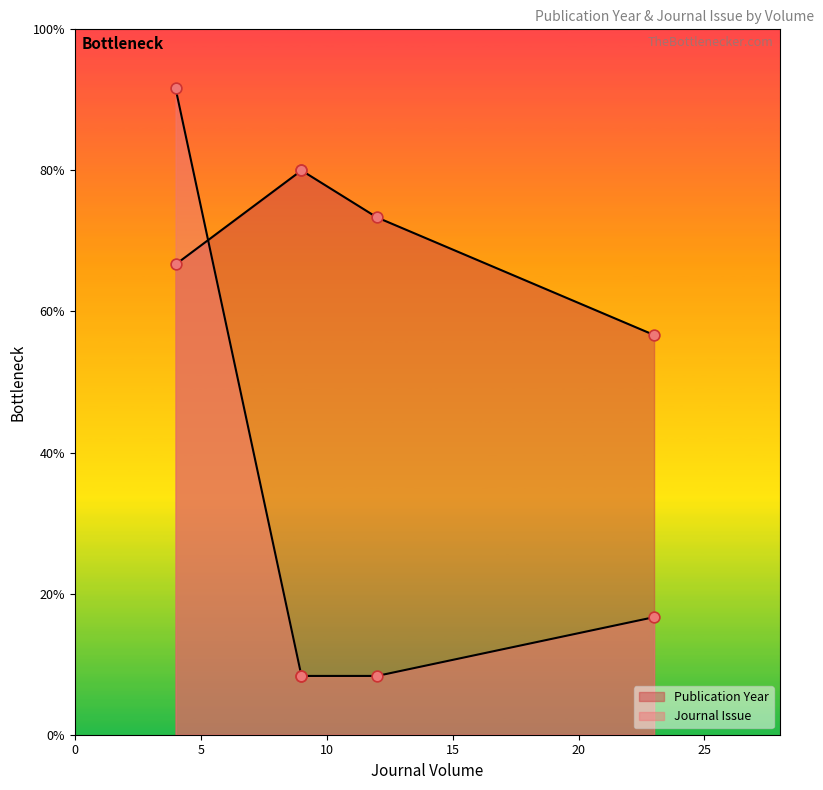

Which has a higher value, 23 or 9?

23